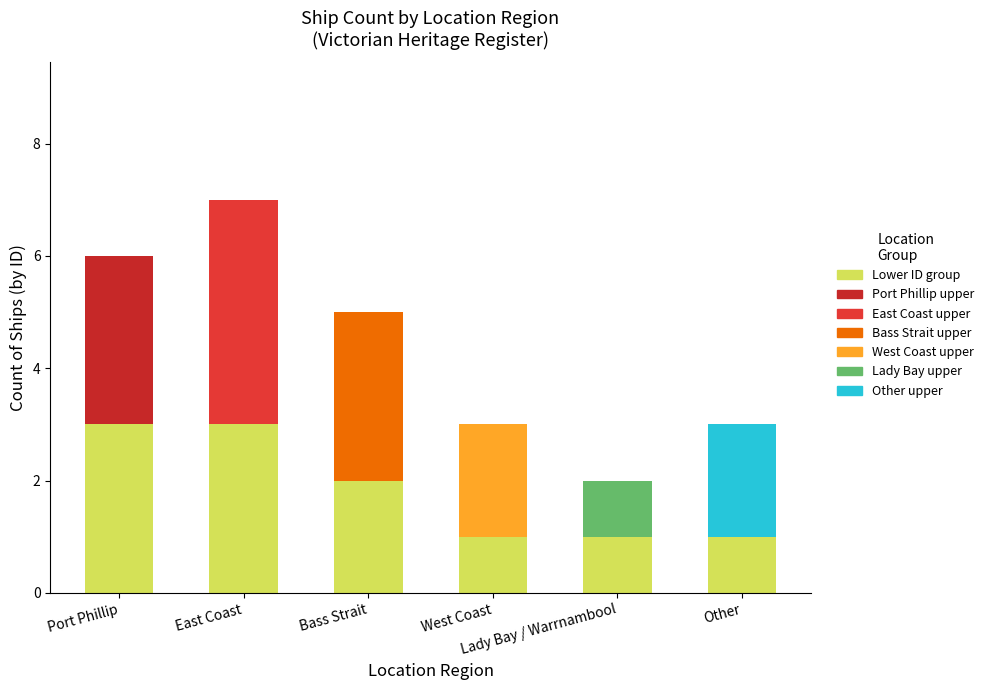

What is the sum of the Lower ID group values at Other and East Coast?

4